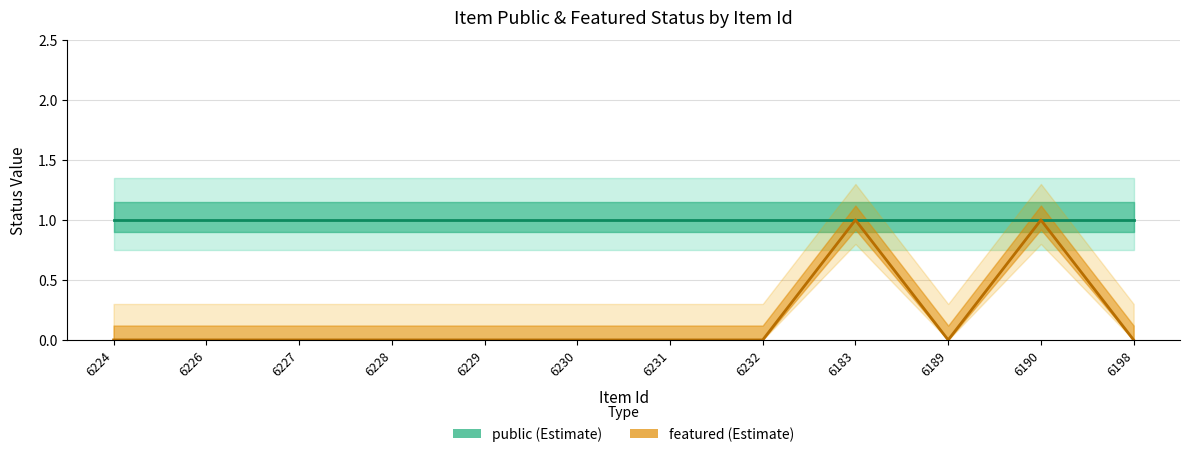

How many lines are shown in the chart?

1